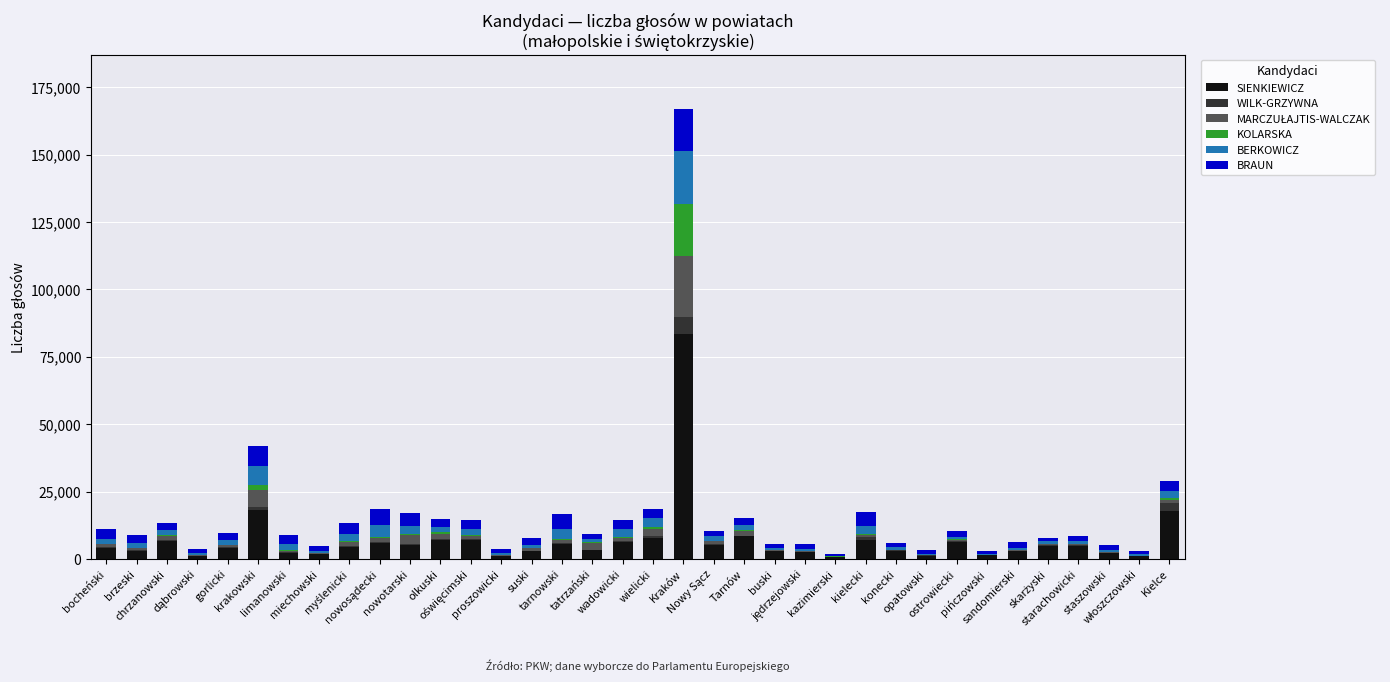

What is the highest value of the SIENKIEWICZ series?

83578